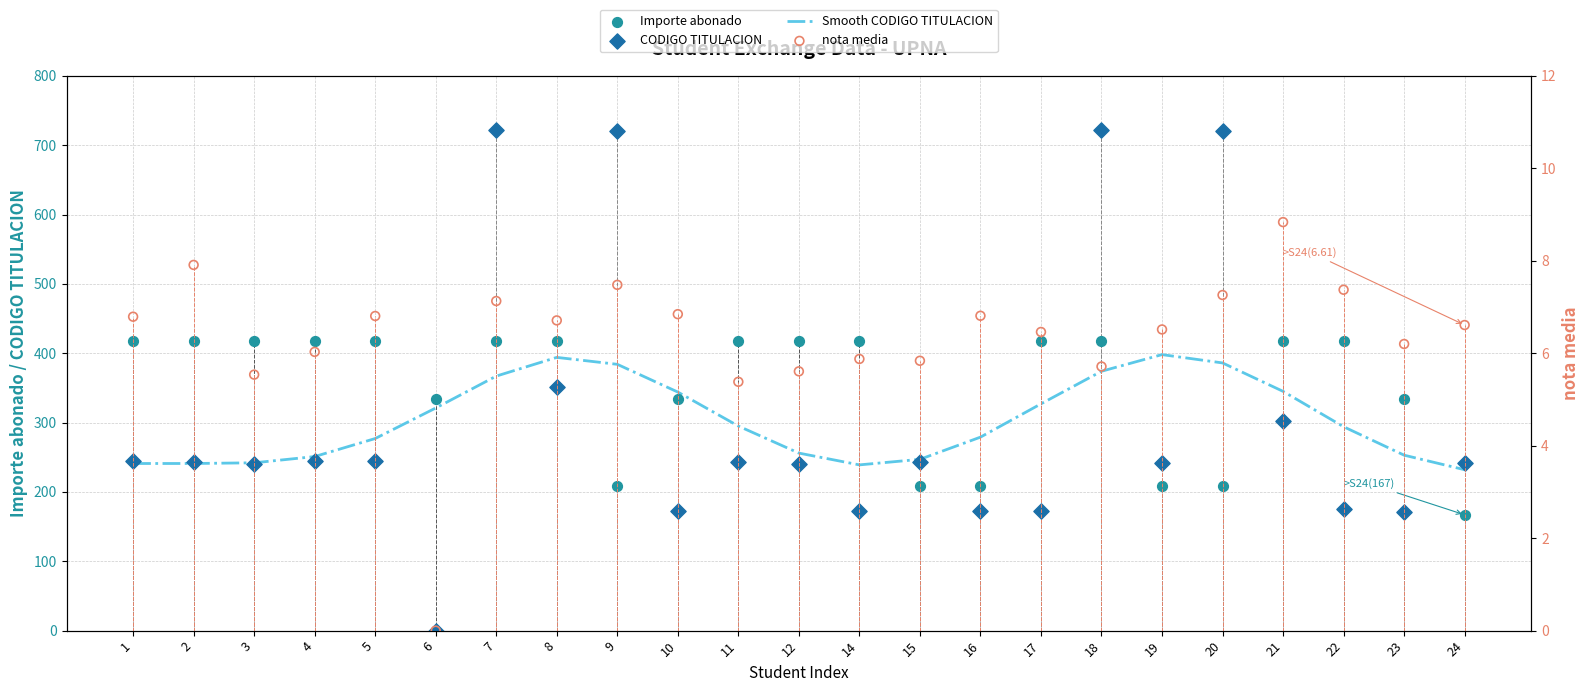

Which series reaches the minimum Y coordinate?

CODIGO TITULACION